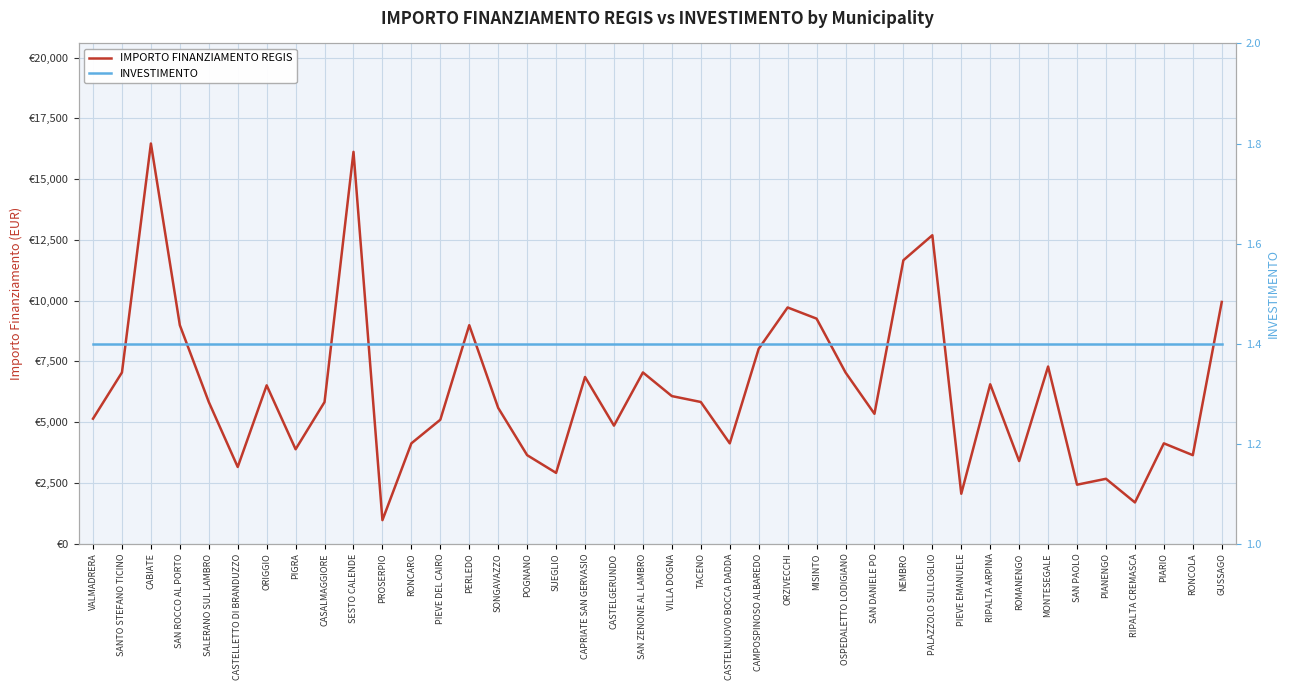

What is the label of the 31st point from the left?

PIEVE EMANUELE